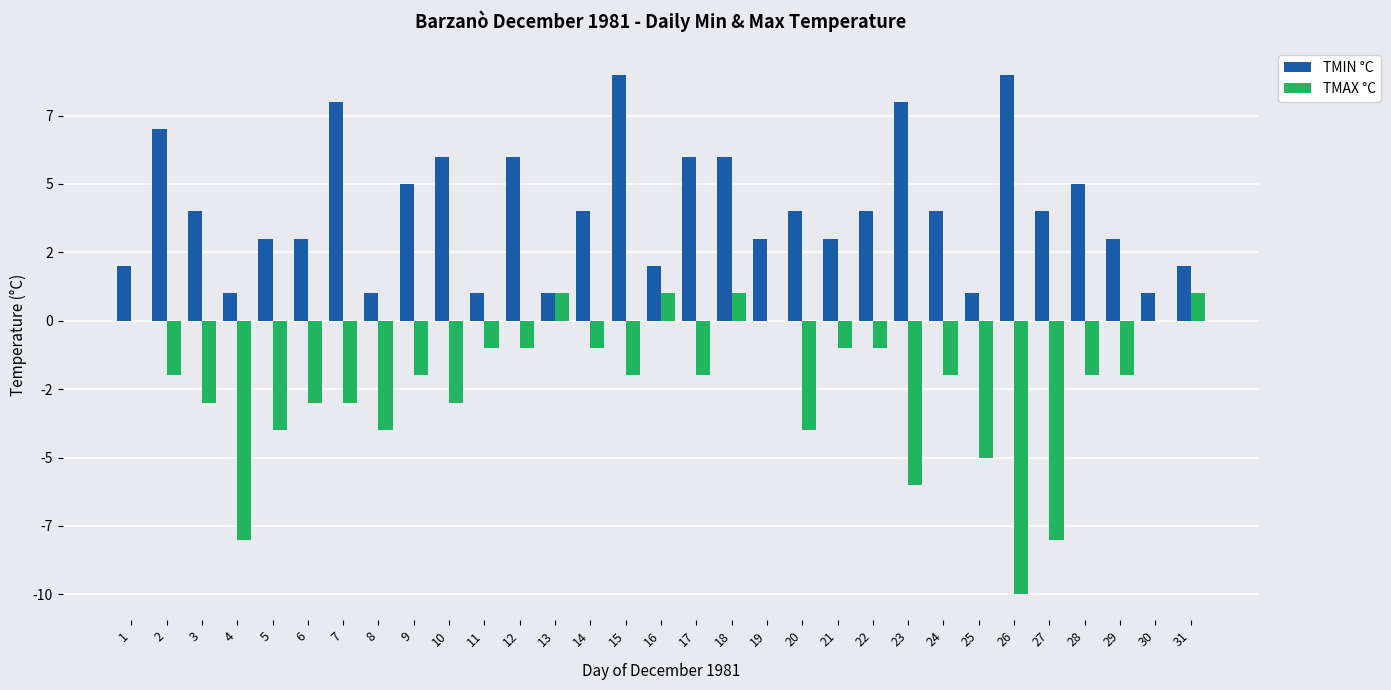

What are all the series names shown in the legend?

TMIN °C, TMAX °C